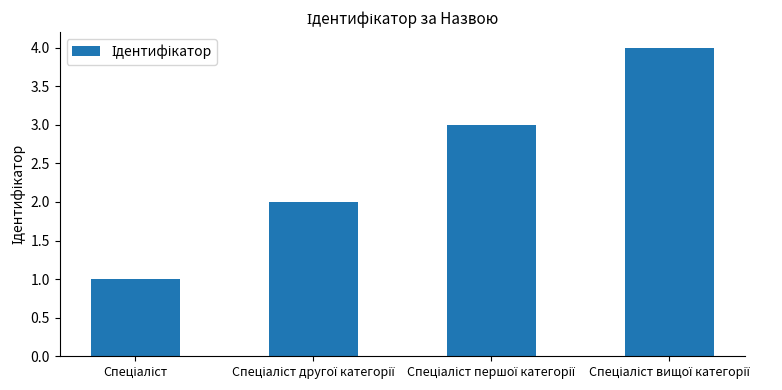

What is the sum of all values?

10